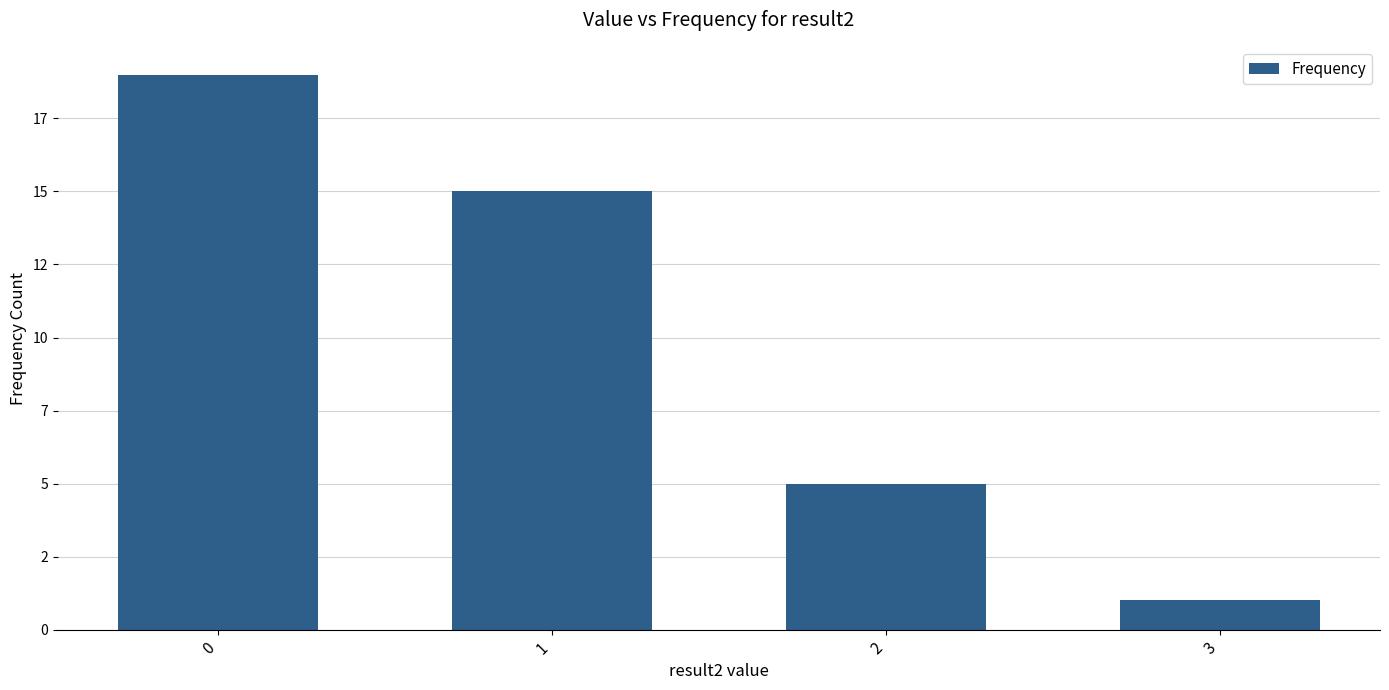

Is it true that the value at 1 is 8?

False